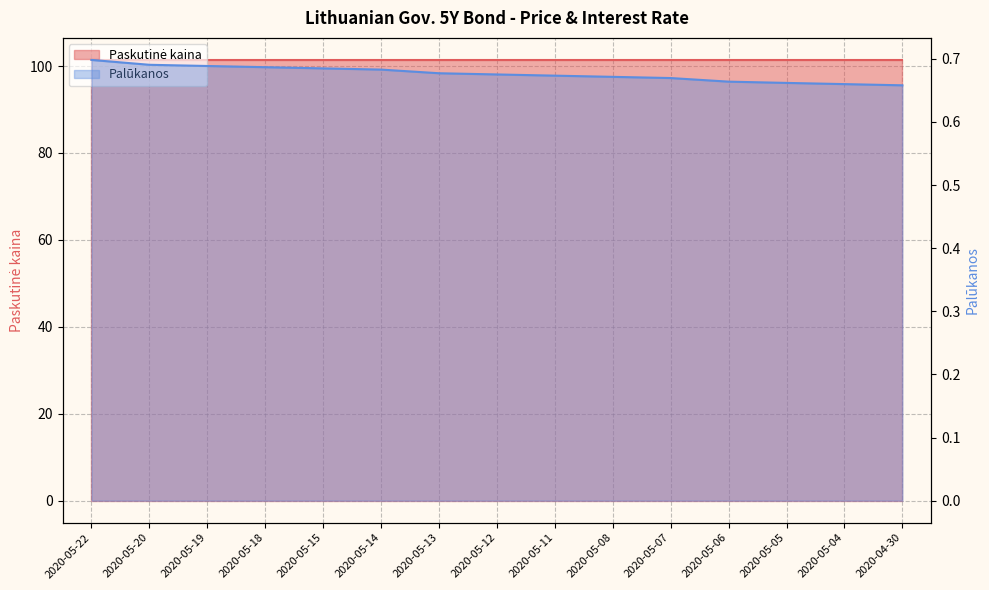

The chart shows a value of 0.4 at 2020-05-11. True or false?

False